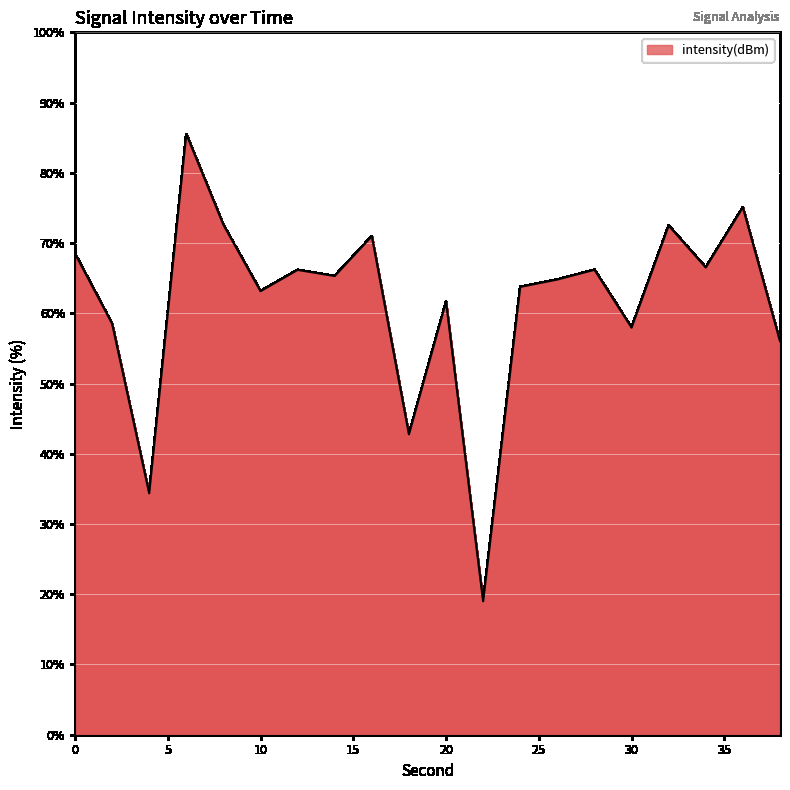

What is the greatest value displayed?

85.5